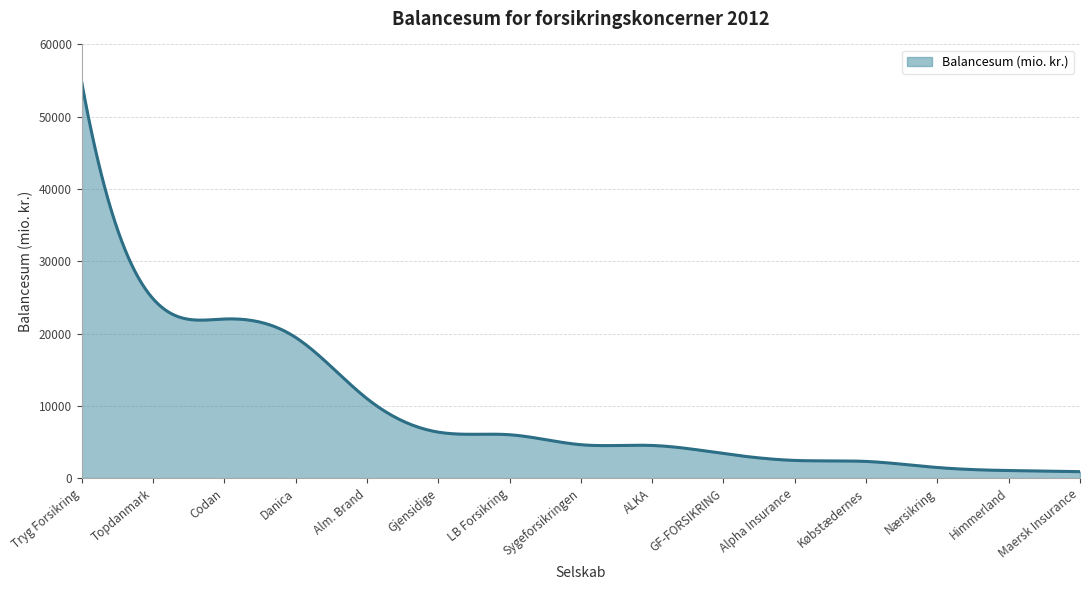

What is the maximum value shown in the chart?

54805.2